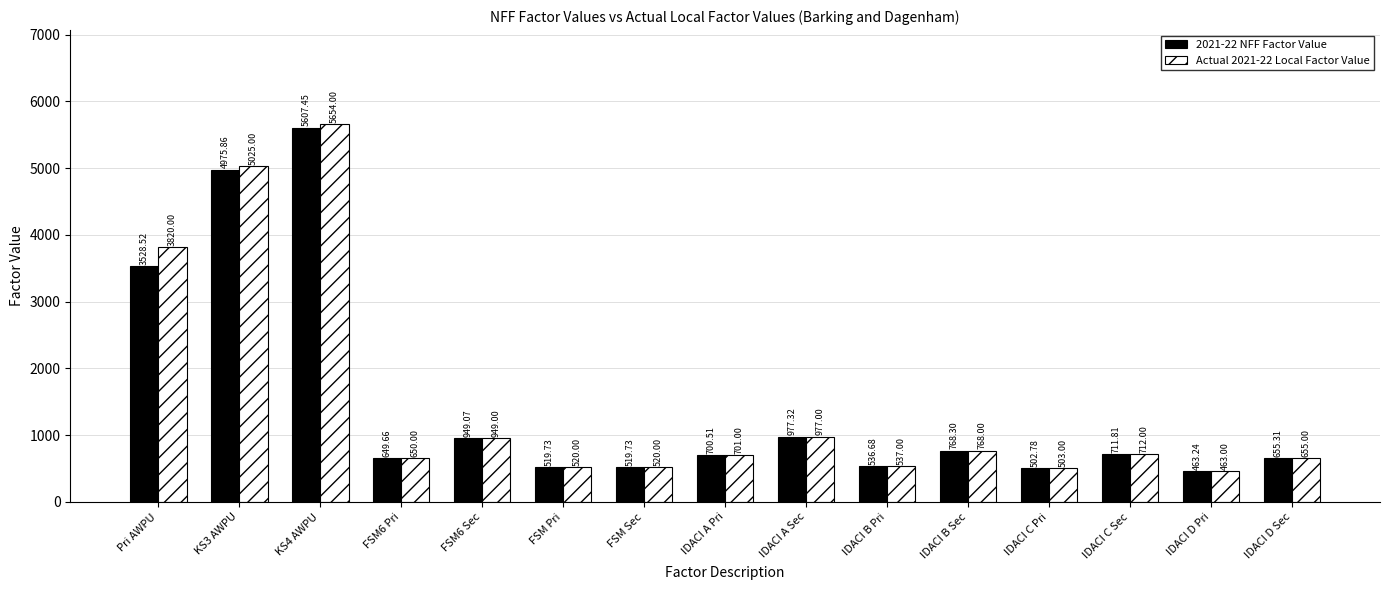

What is the lowest value of the 2021-22 NFF Factor Value series?

463.2